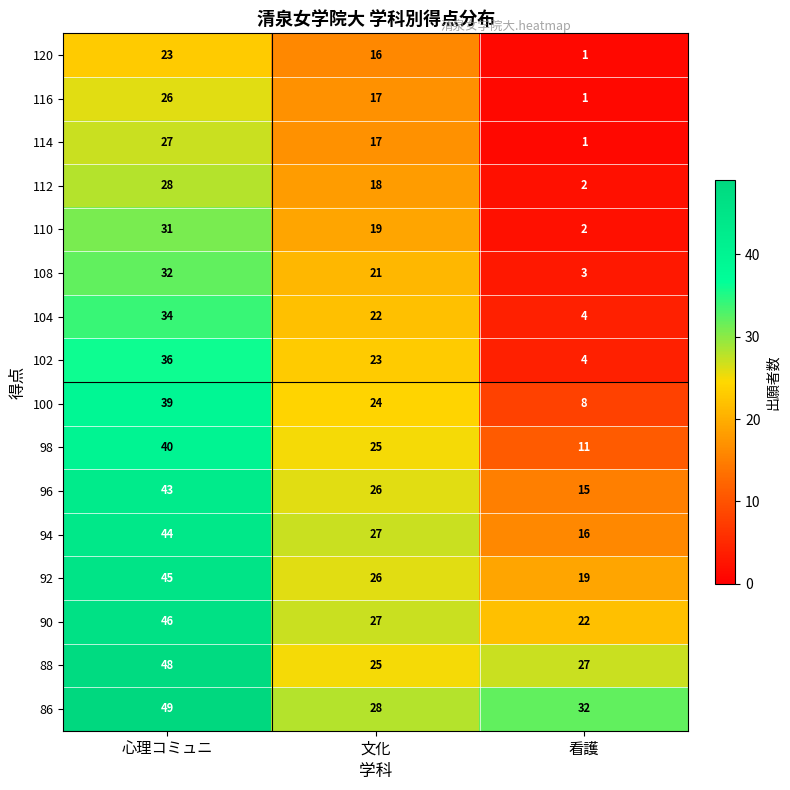

The value of 98 at 看護 is 17. True or false?

False